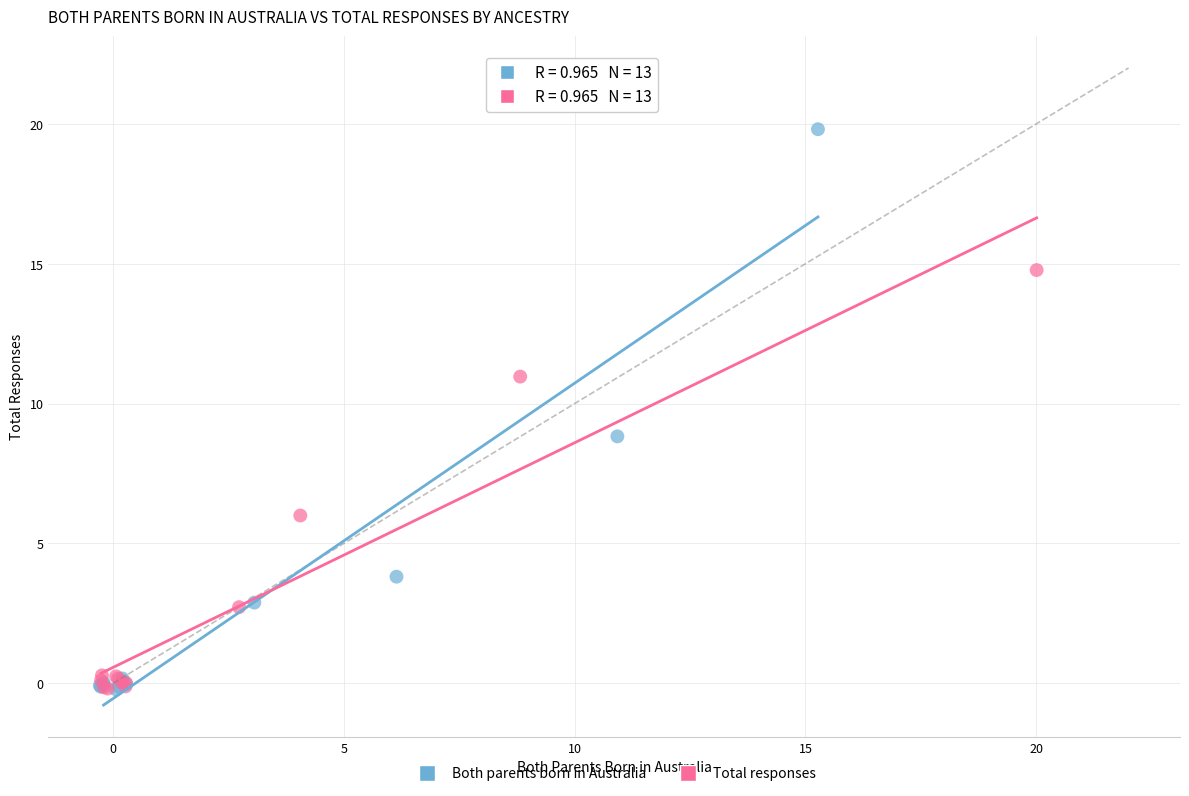

Which series reaches the maximum Y coordinate?

Both parents born in Australia